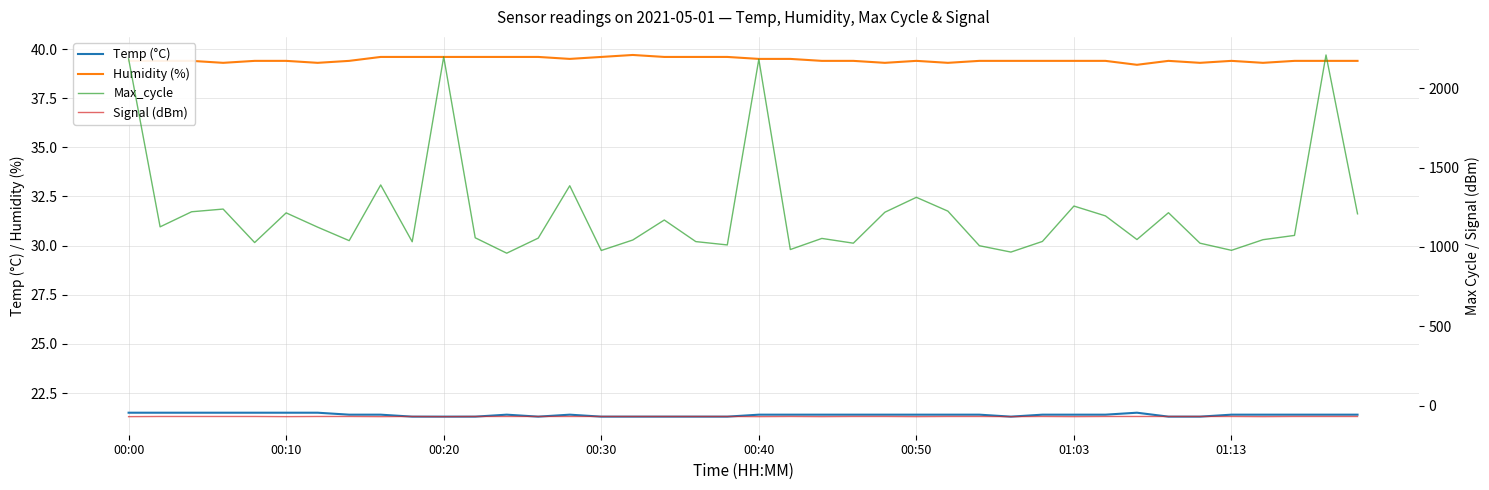

Which series has the largest range (max minus min)?

Max_cycle